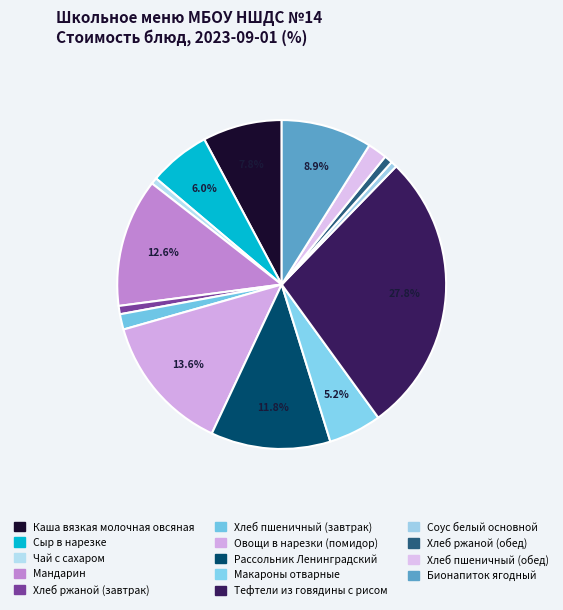

The Тефтели из говядины с рисом slice represents 28% of the pie. True or false?

True